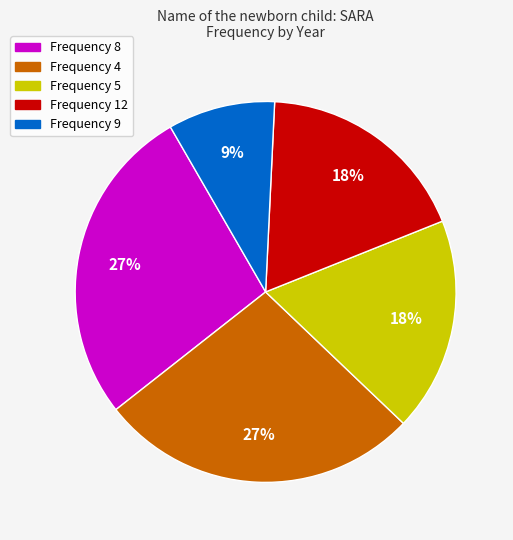

Is there any slice that represents more than half of the pie?

No